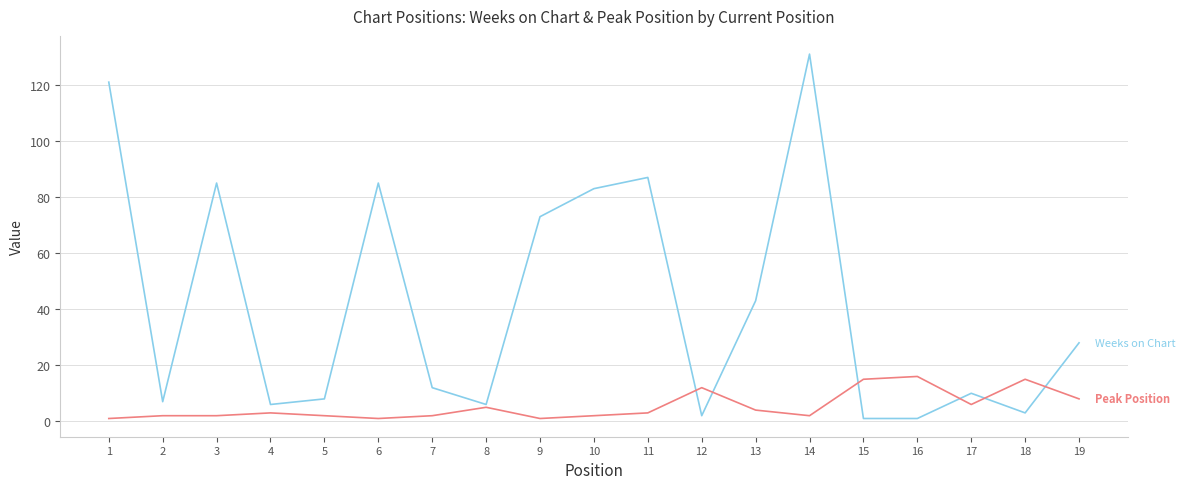

At which category is the sum across all series the highest?

14